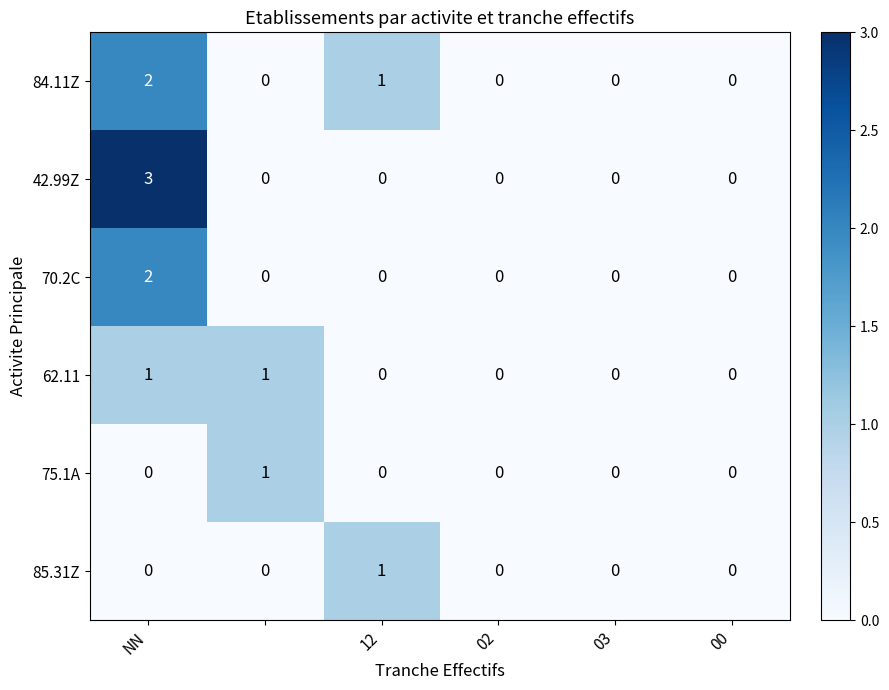

What is the greatest value displayed?

3